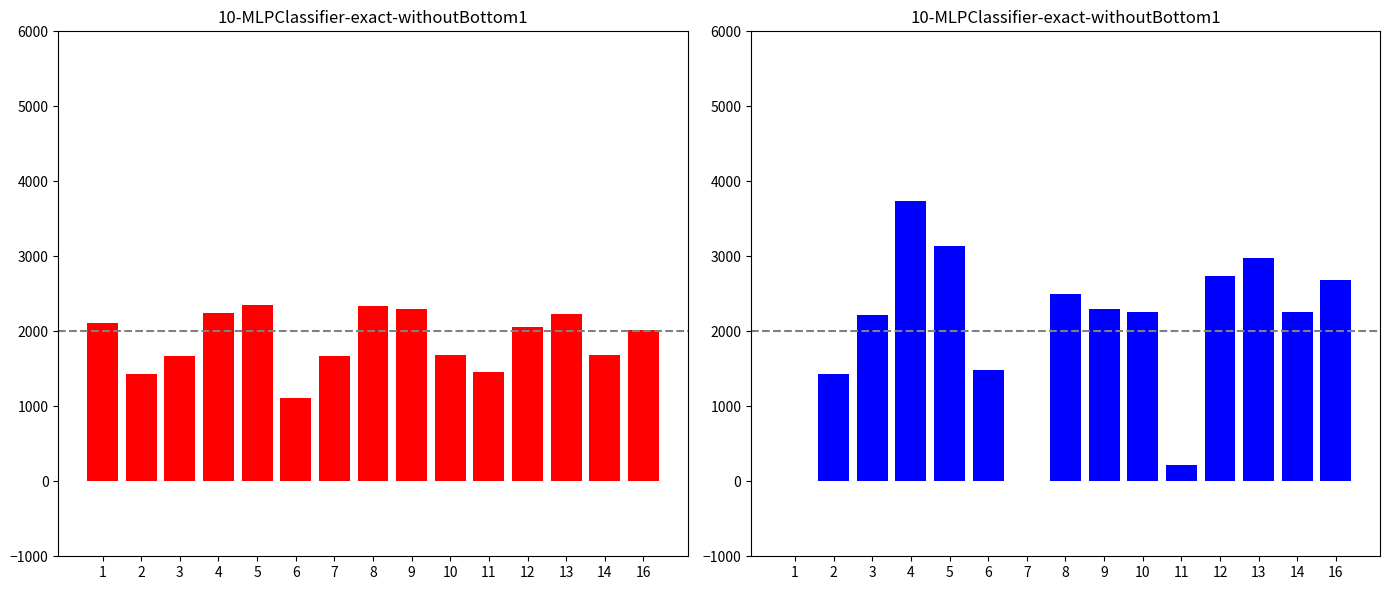

Reading right to left, extract all data points from this chart.

начислено: 2016.3	1690.0	2232.6	2056.6	1459.1	1690.0	2294.9	2338.9	1664.4	1110.8	2353.6	2239.9	1664.4	1437.1	2104.3
уплачено: 2688.4	2253.4	2976.8	2742.2	215.8	2253.4	2294.9	2495.2	0.0	1481.1	3138.1	3733.2	2219.2	1437.1	0.0